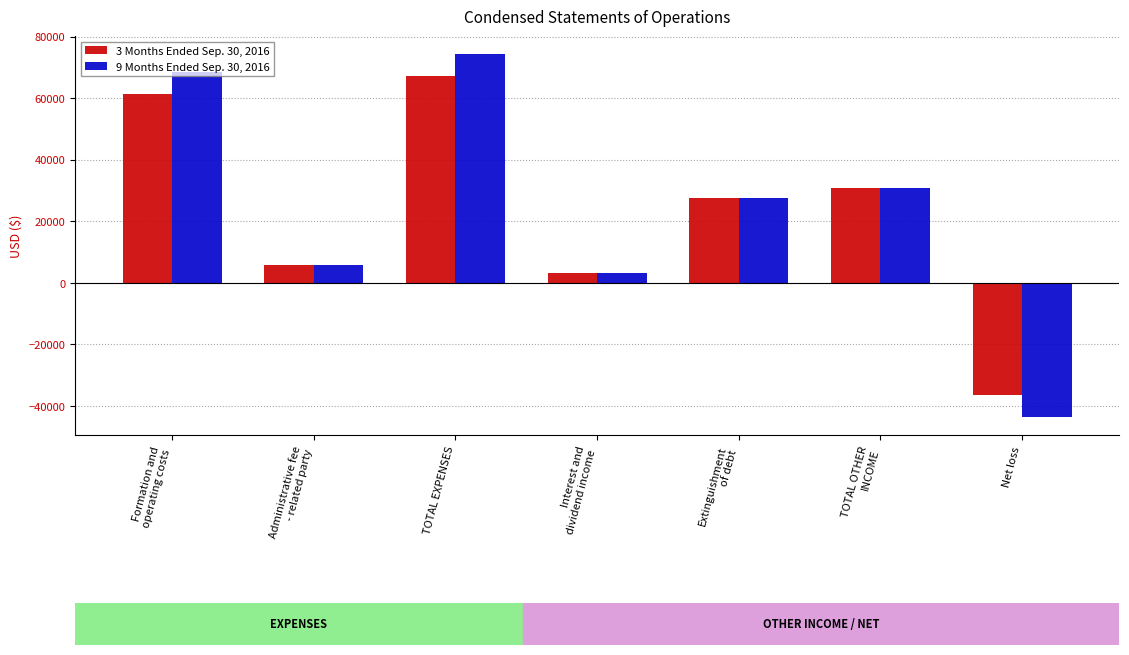

What is the label of the 1st bar from the left?

Formation and
operating costs